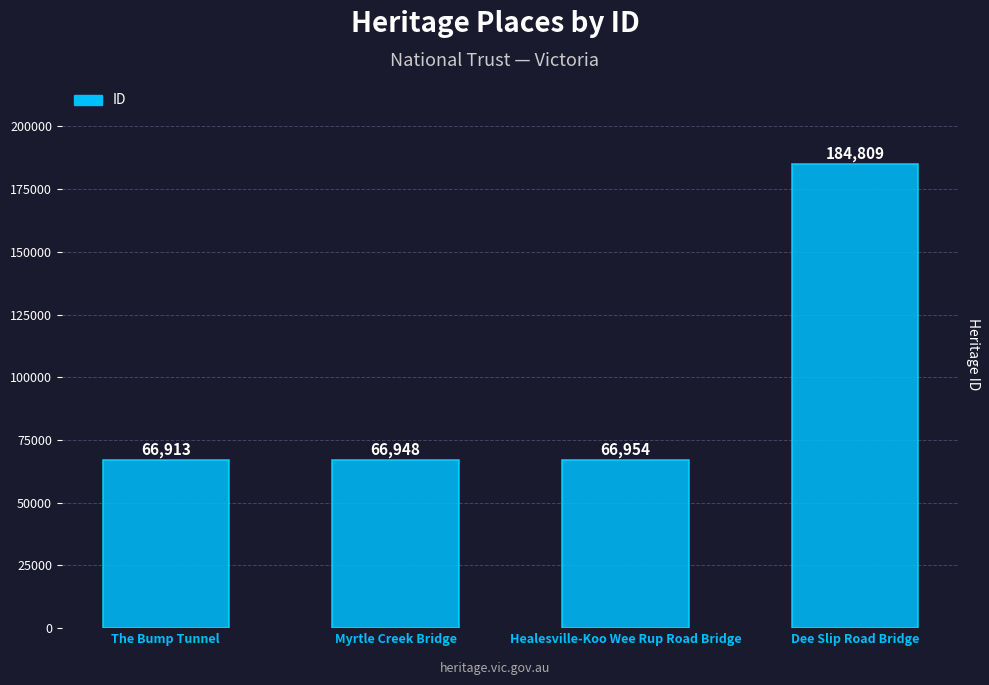

The value at Myrtle Creek Bridge is 13739. True or false?

False